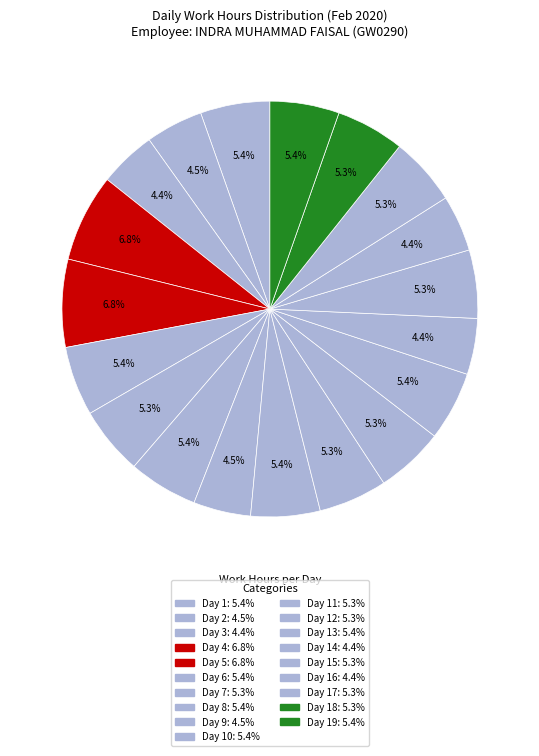

Rank the categories by value from highest to lowest.

Day 4, Day 5, Day 1, Day 6, Day 8, Day 19, Day 10, Day 13, Day 11, Day 18, Day 17, Day 12, Day 15, Day 7, Day 2, Day 9, Day 3, Day 16, Day 14